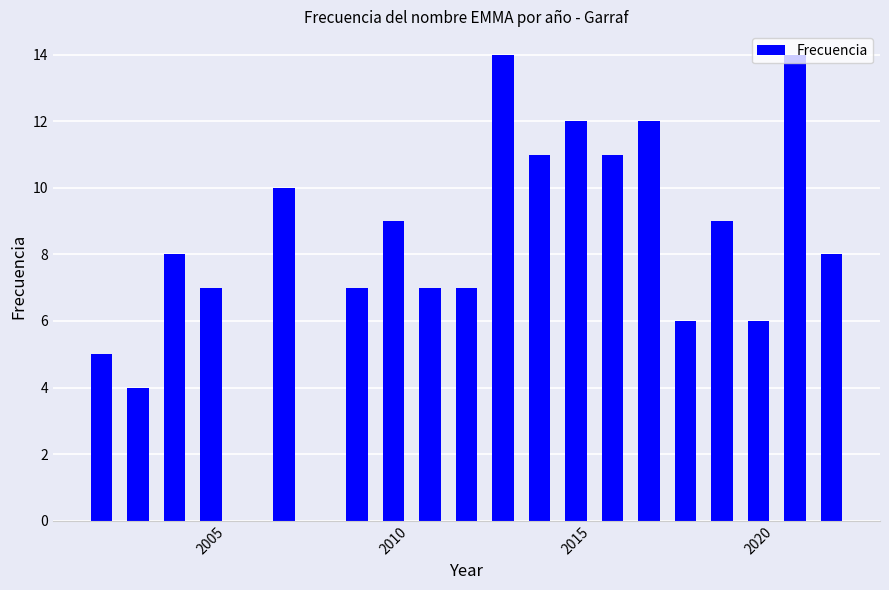

What is the average value?

9